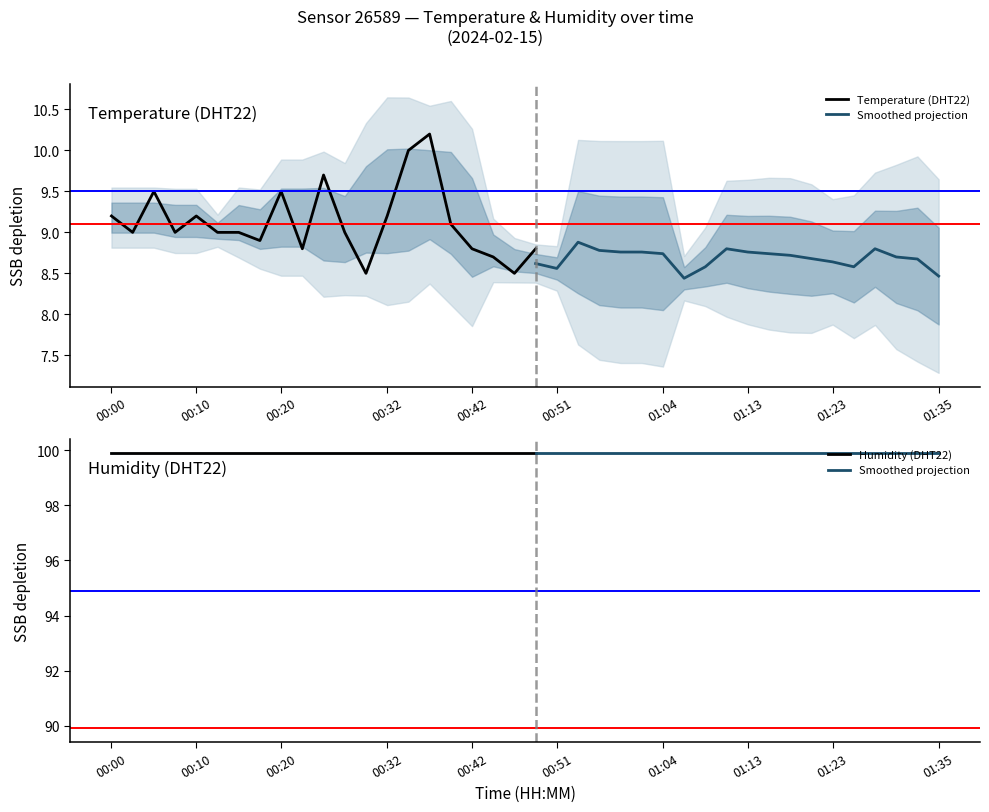

What is the sum of the temperature values at 00:44 and 00:51?

17.2